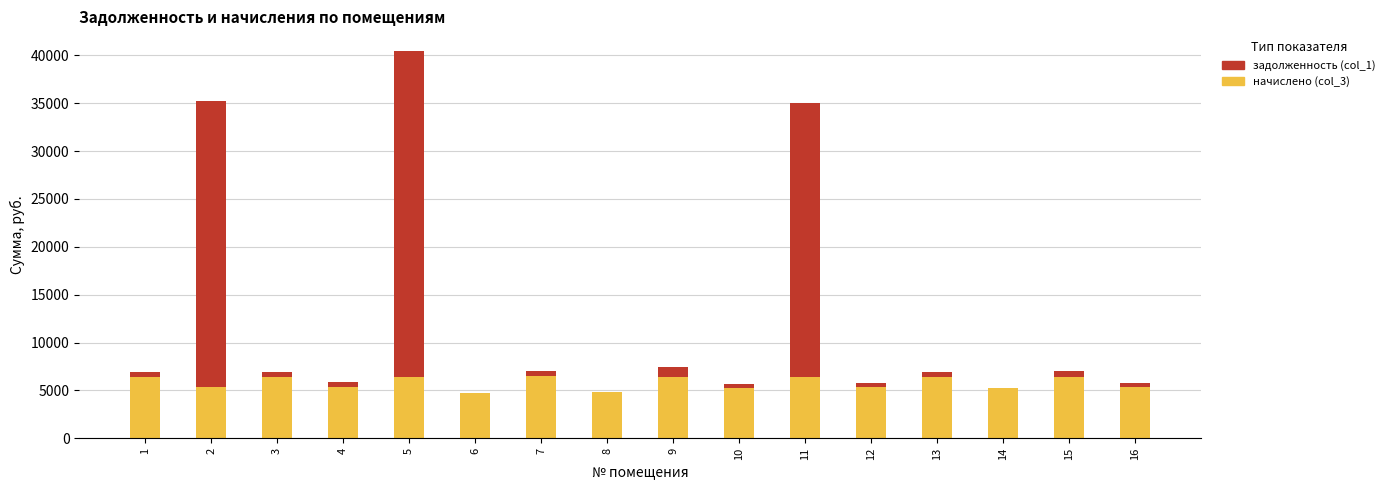

Read the начислено (col_3) value at 2.

5347.7